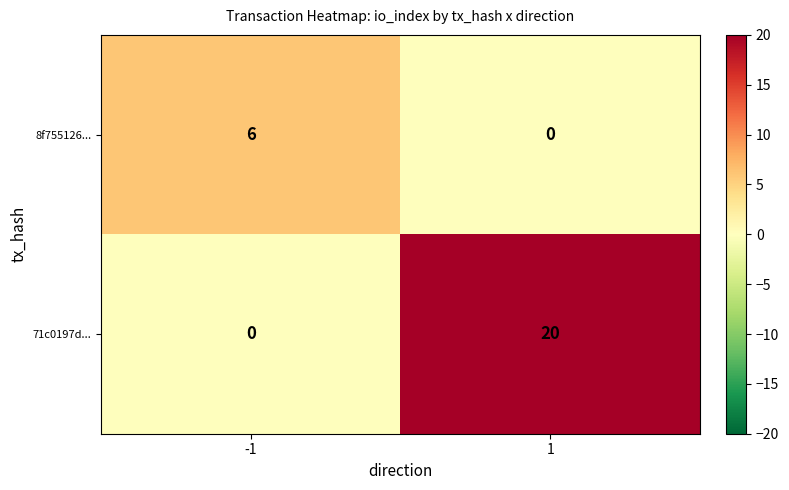

Which series has the largest total across all categories?

71c0197d...